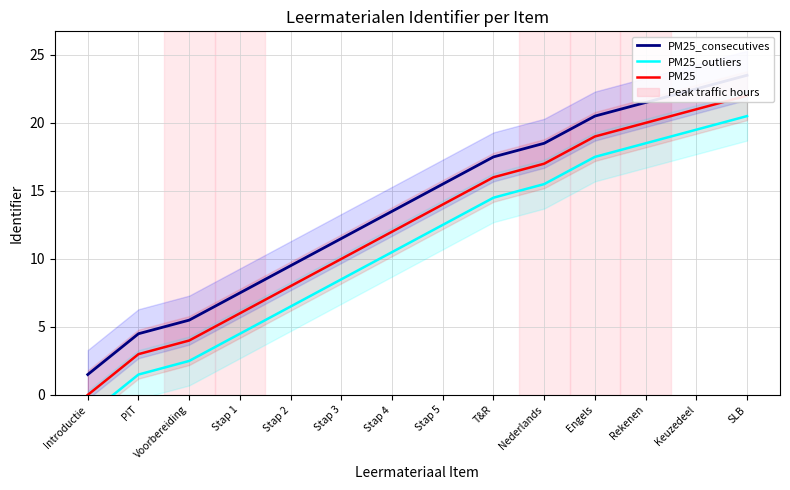

Is it true that PM25_consecutives equals 8.9 at T&R?

False